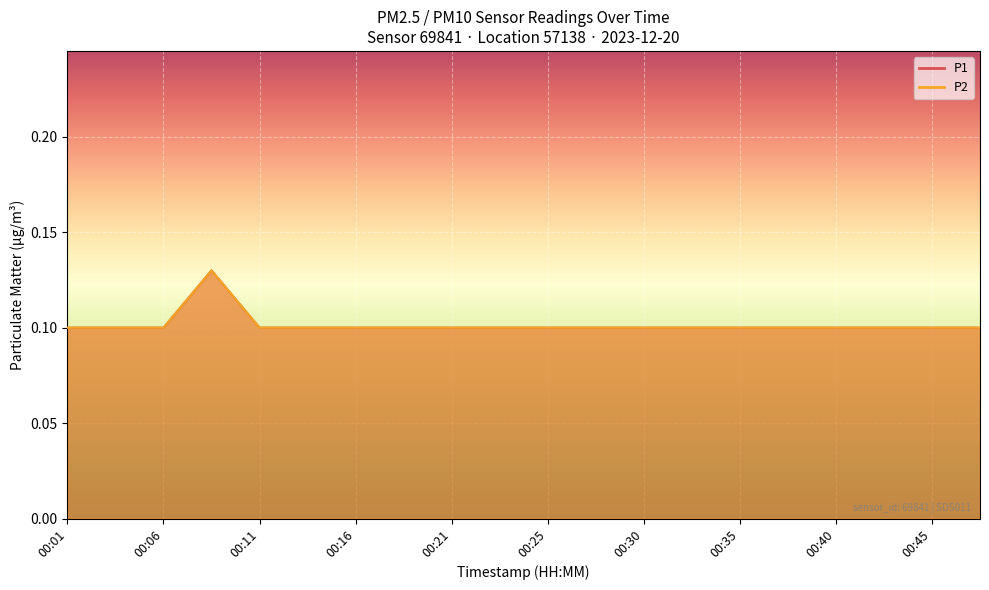

Read the P1 value at 00:16.

0.1